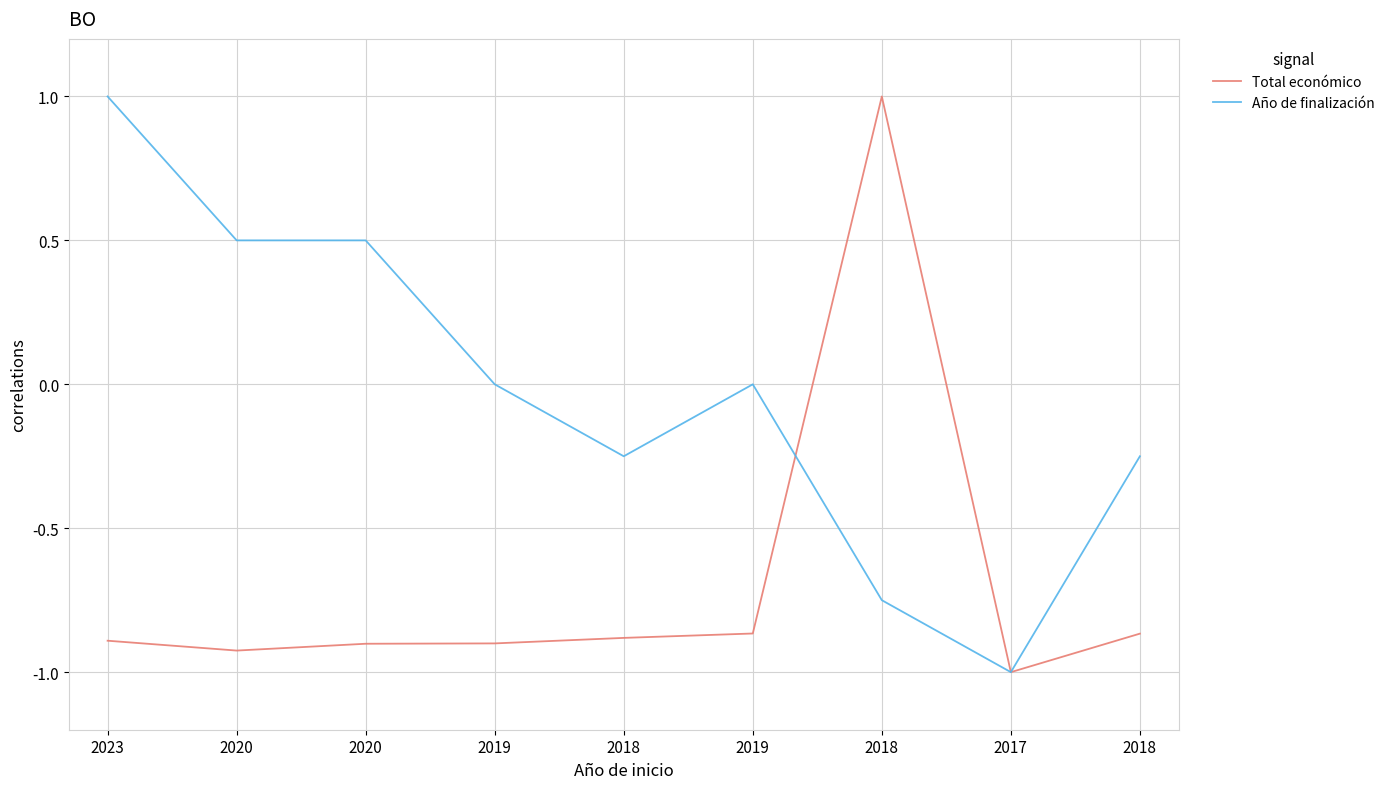

What is the difference between the Total económico values at 2020 and 2017?

0.1